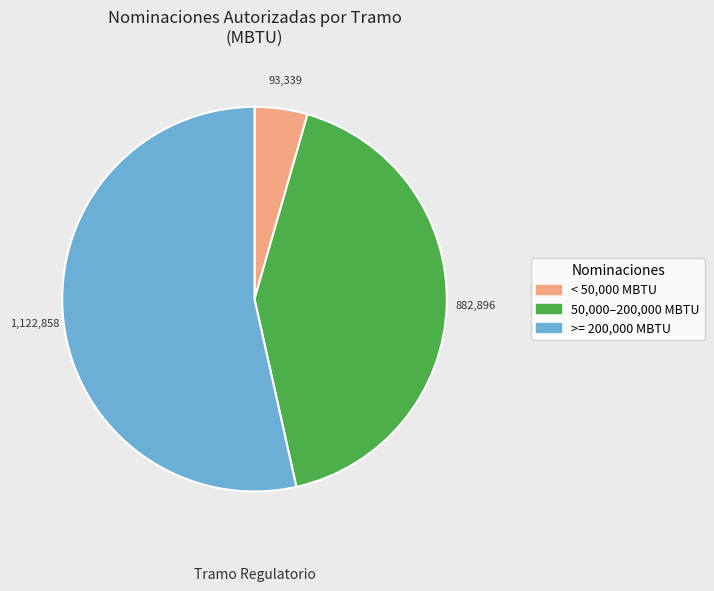

Is there a majority slice in this chart?

Yes